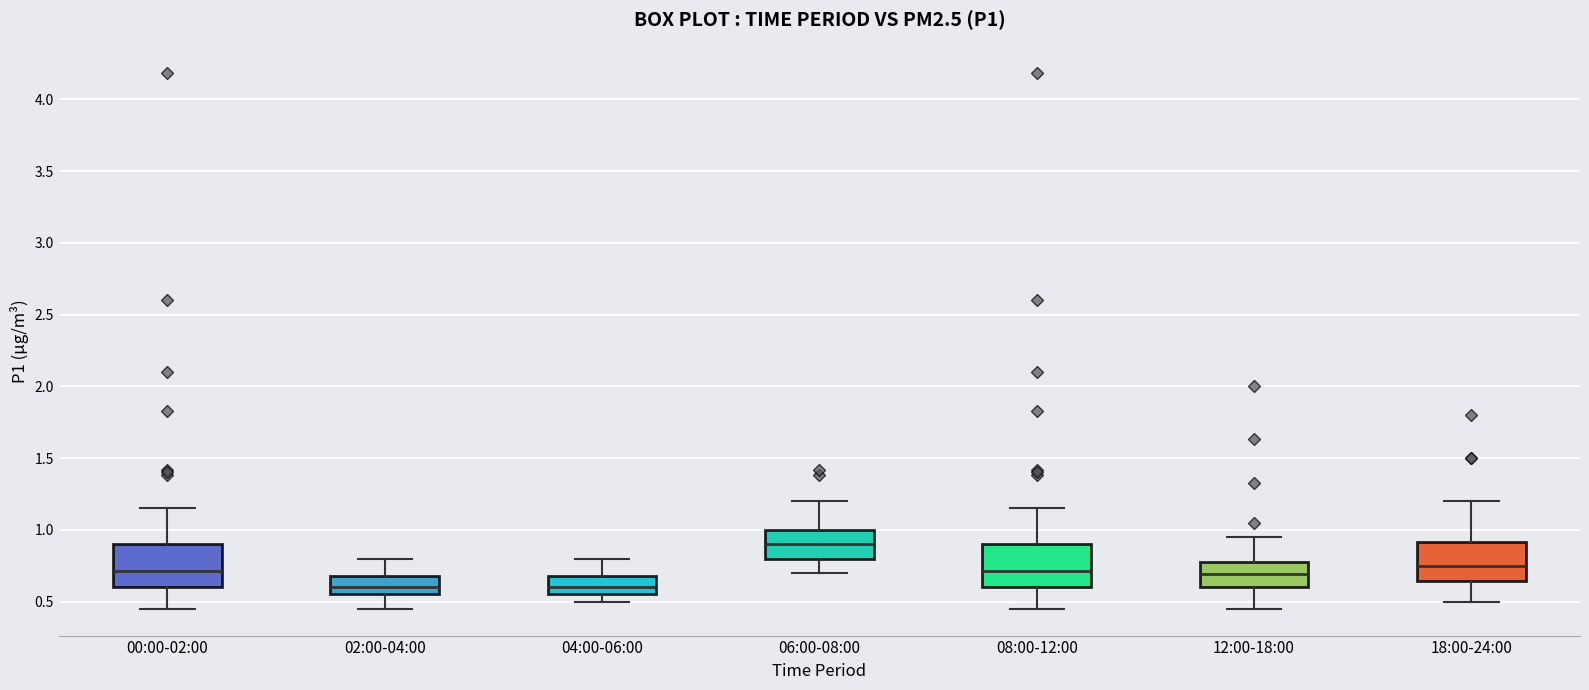

Where is the upper edge of the box for 00:00-02:00 on the y-axis? The values are not printed on the chart, so give them approximately, as read against the axis.

0.90